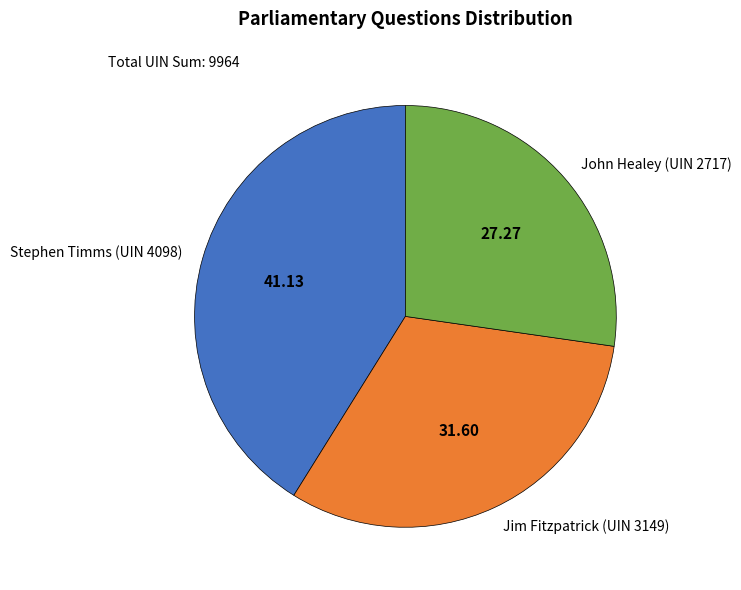

Which category has the biggest portion of the pie?

Stephen Timms (UIN 4098)